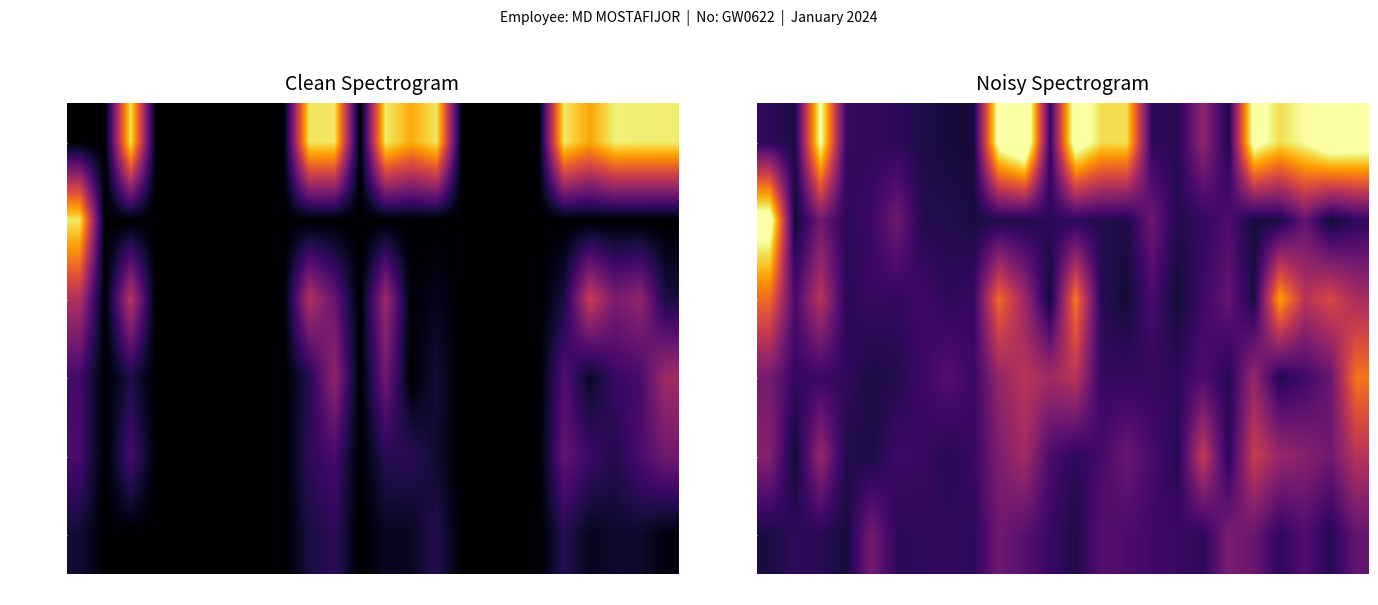

Is it true that Work Hrs equals 2.2 at 15?

False